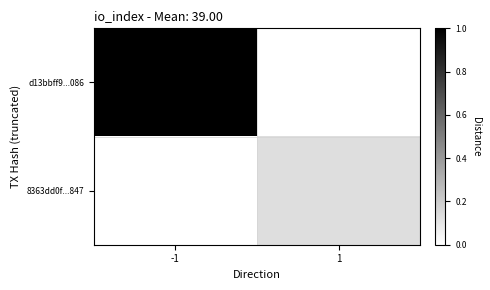

Between 1 and -1, which is larger?

-1